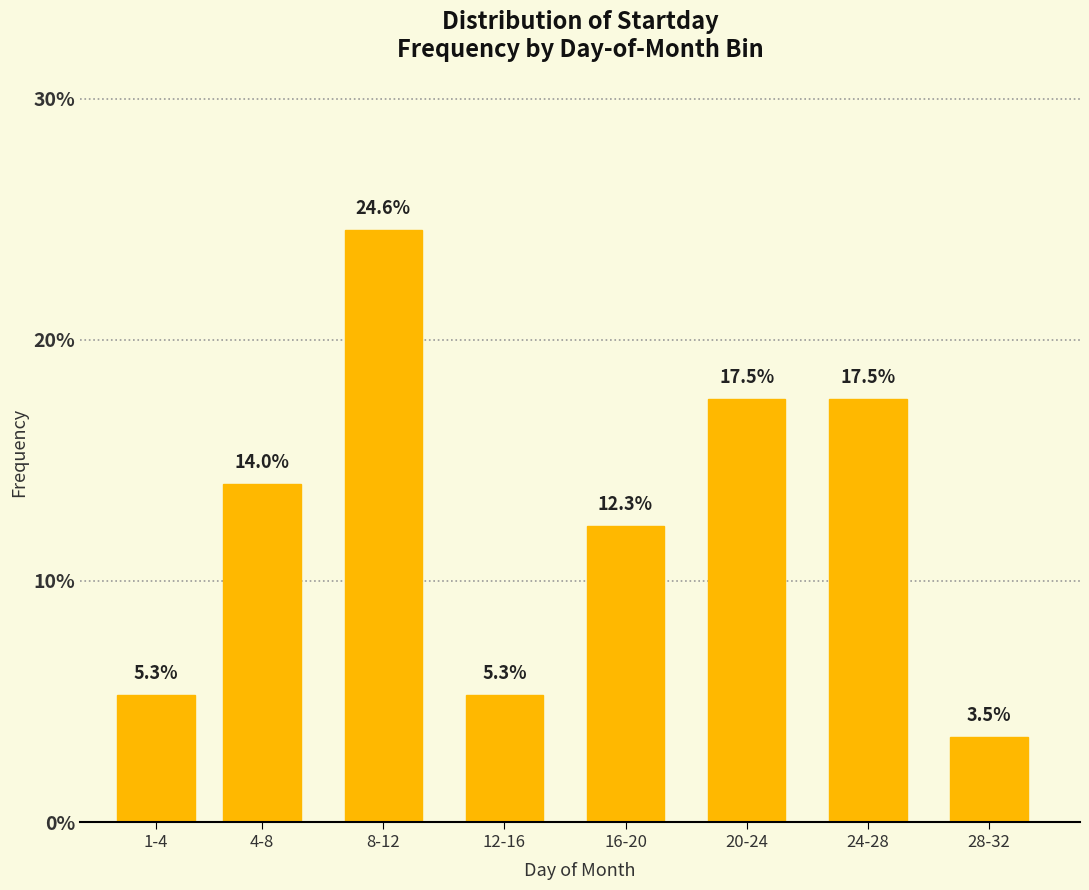

Reading left to right, extract all data points from this chart.

1-4=5.3	4-8=14.0	8-12=24.6	12-16=5.3	16-20=12.3	20-24=17.5	24-28=17.5	28-32=3.5